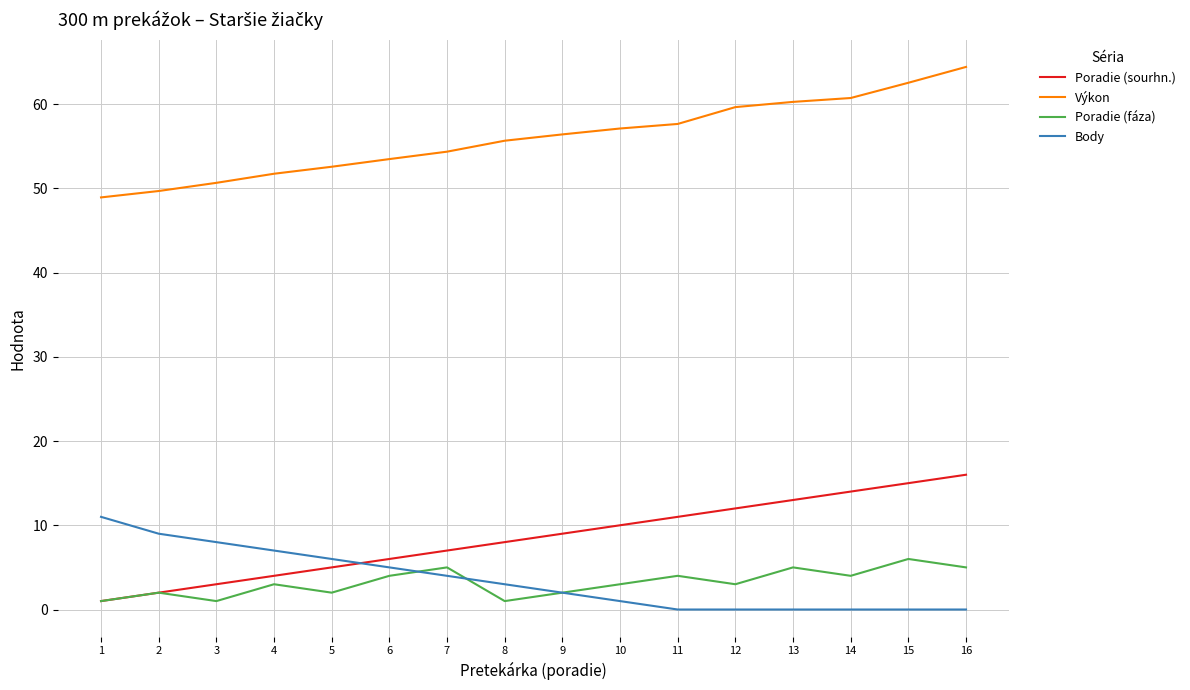

What is the sum of all Body values?

56.0